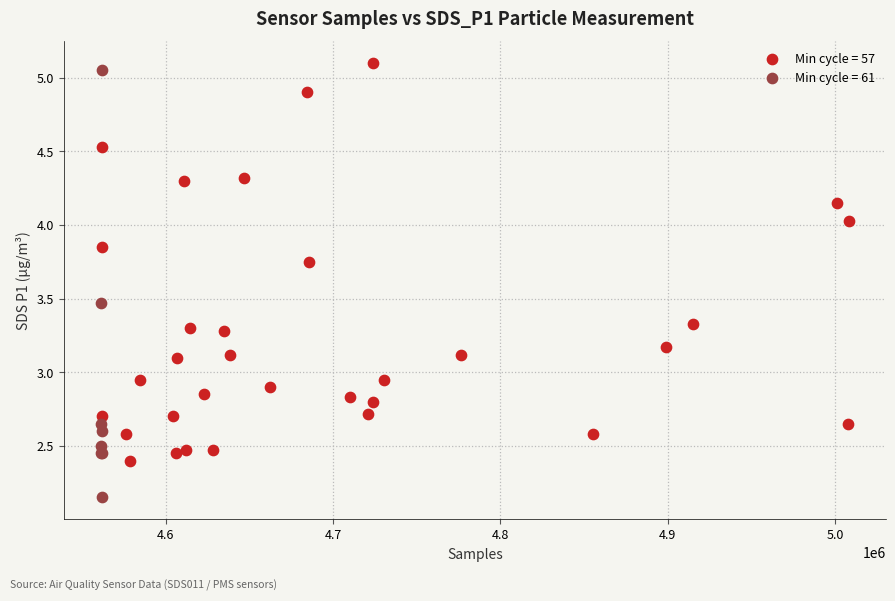

Which series contains the lowest Y value?

Min cycle = 61